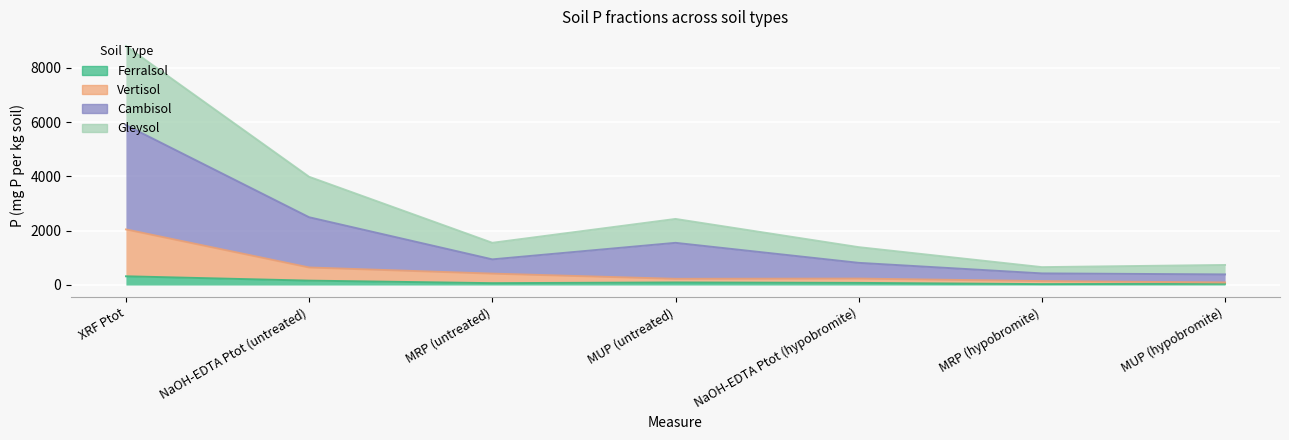

The Vertisol series shows 235 at NaOH-EDTA Ptot (hypobromite). True or false?

True